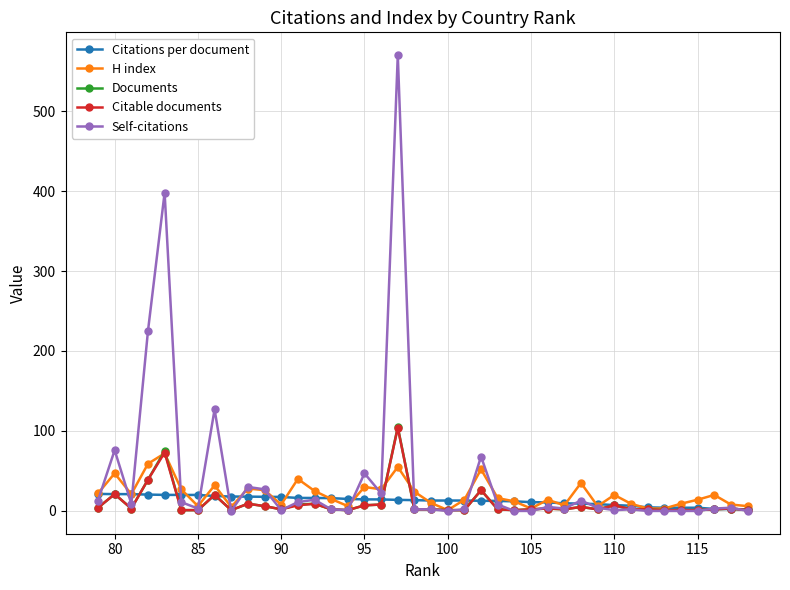

What is the maximum value for H index?

72.0